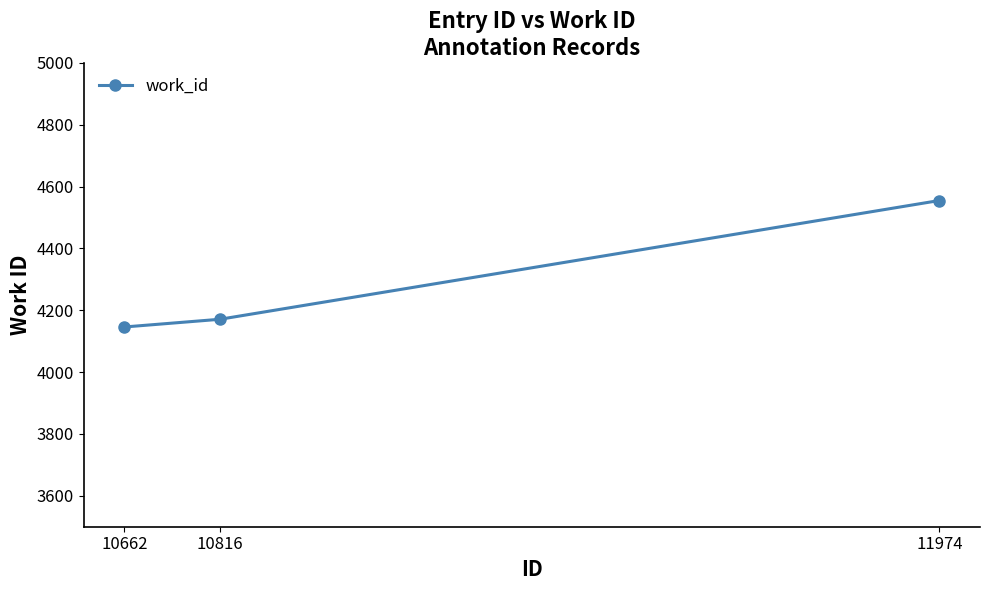

Is this an area chart (filled region under the line)?

No